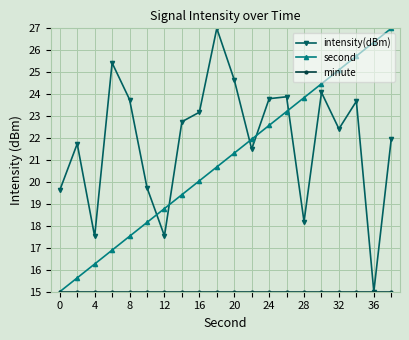

What is the value of the intensity(dBm) point at the 10th from the left?

27.0